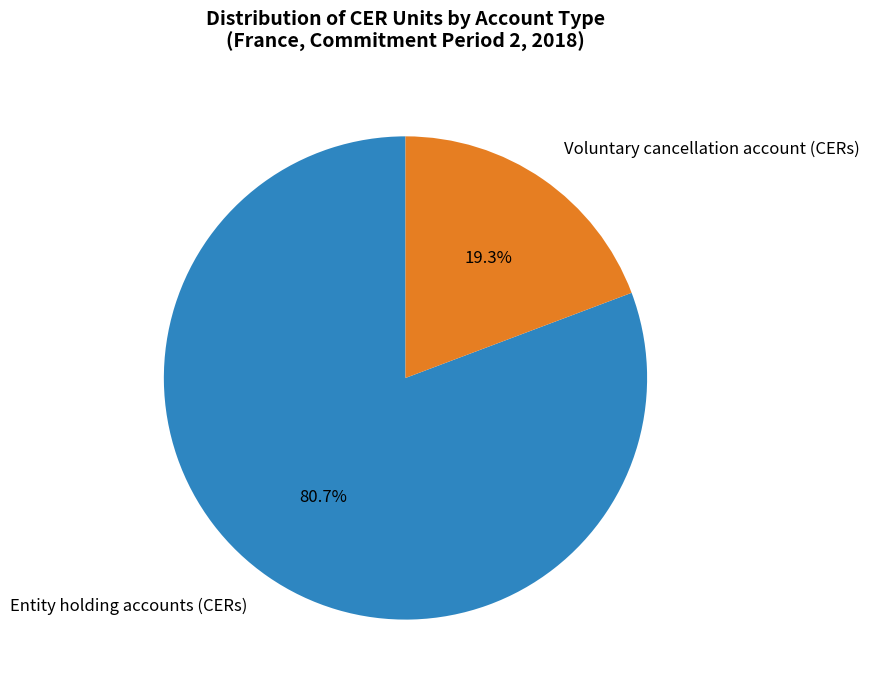

To the nearest percent, what percentage of the pie is Voluntary cancellation account (CERs)?

19%